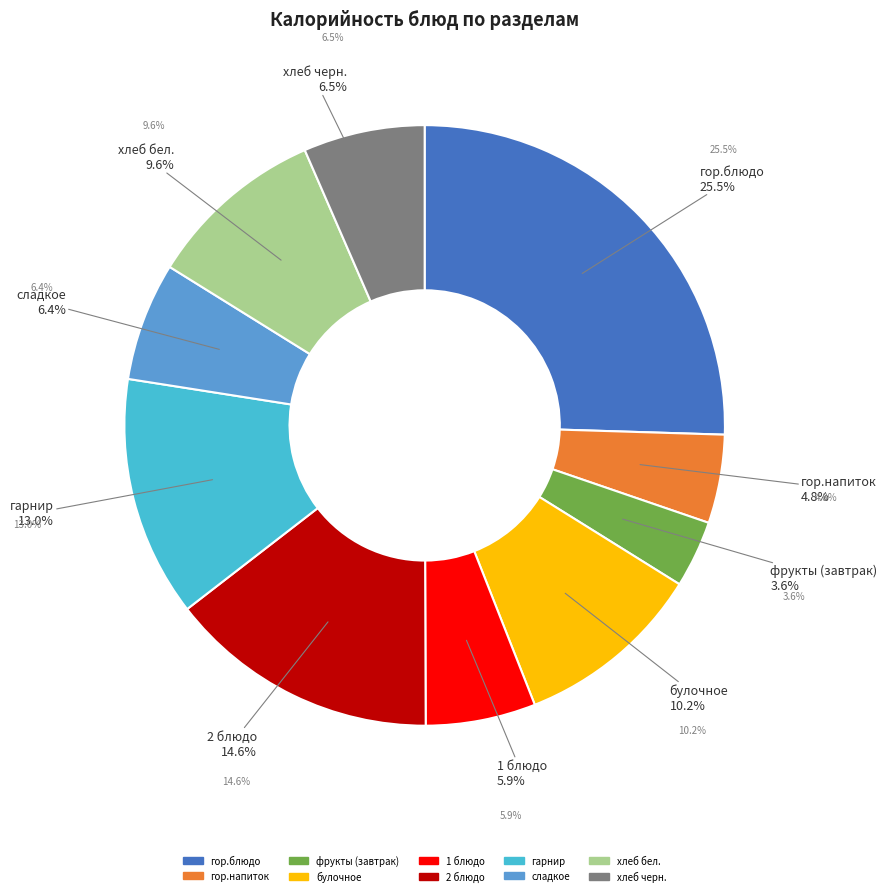

What is the change in value from булочное to 1 блюдо?

-55.0